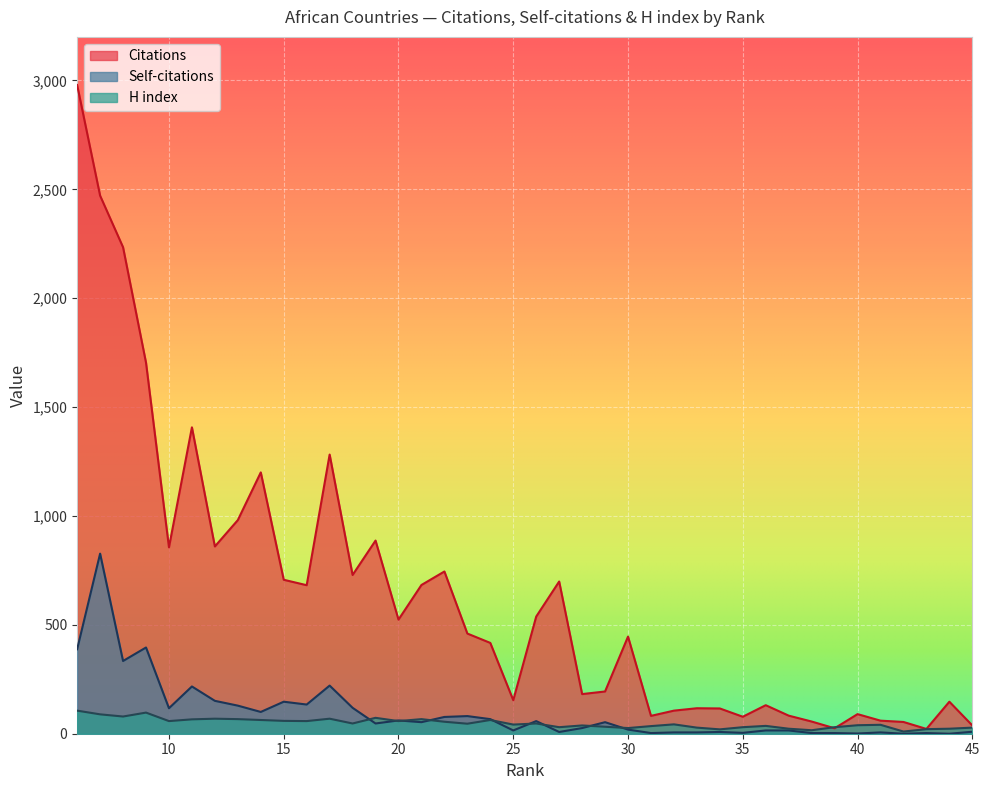

Which series has the largest total across all categories?

Citations